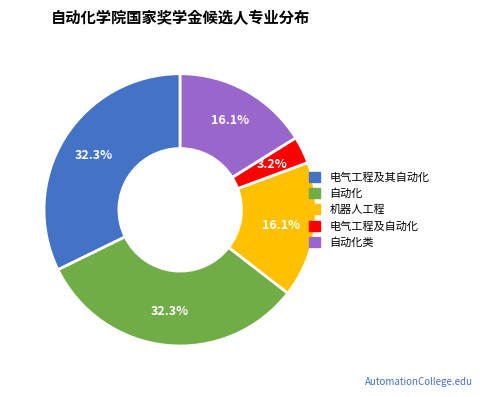

Is there a majority slice in this chart?

No